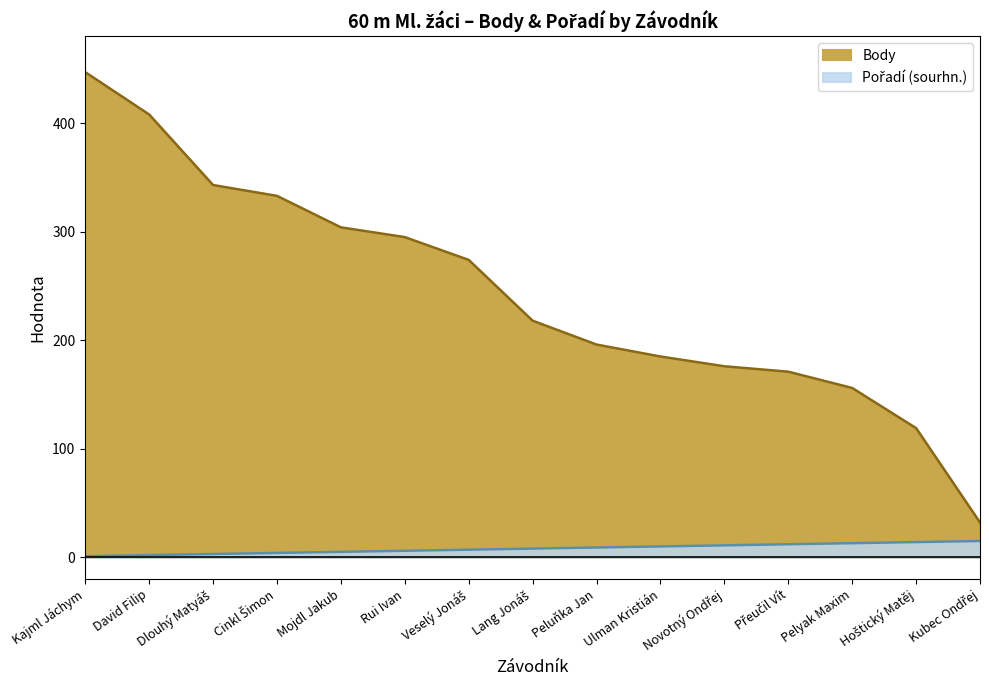

What is the value of the Body point at the 8th from the left?

218